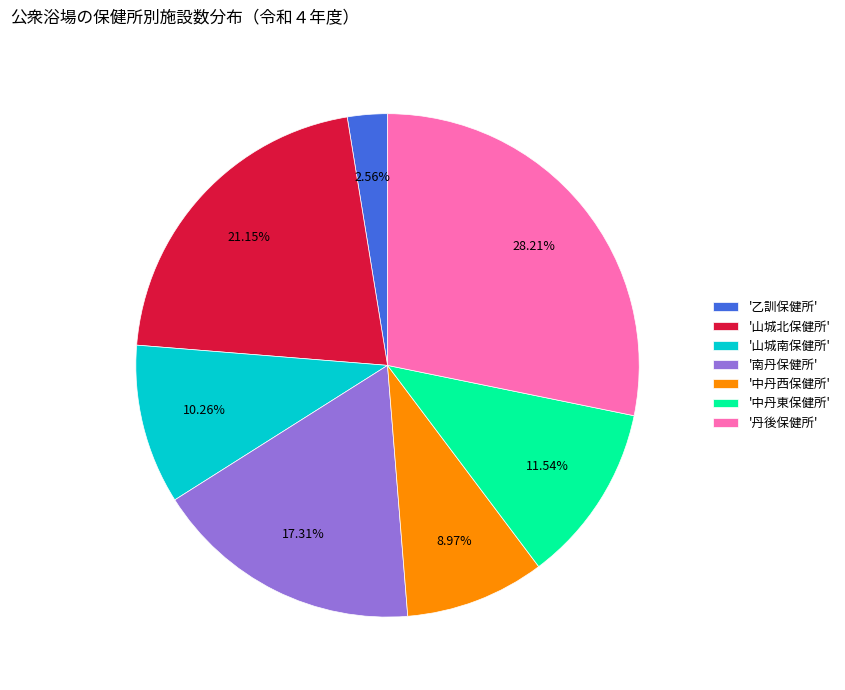

What is the ratio of the value at '中丹西保健所' to the value at '丹後保健所'?

0.3